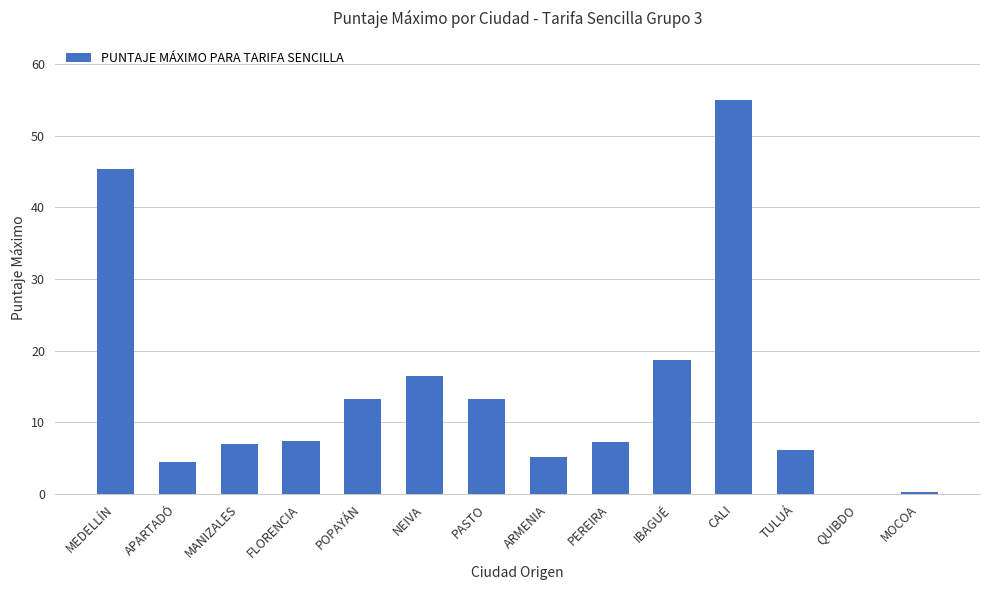

What is the sum of all values?

200.0